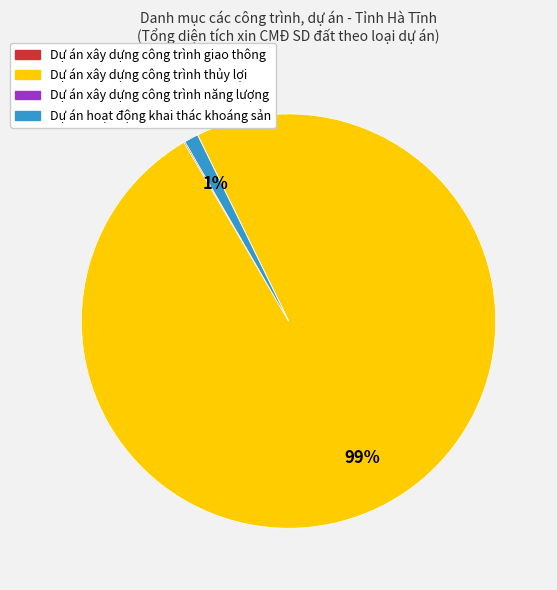

Does Dự án xây dựng công trình thủy lợi account for over 50% of the chart?

Yes